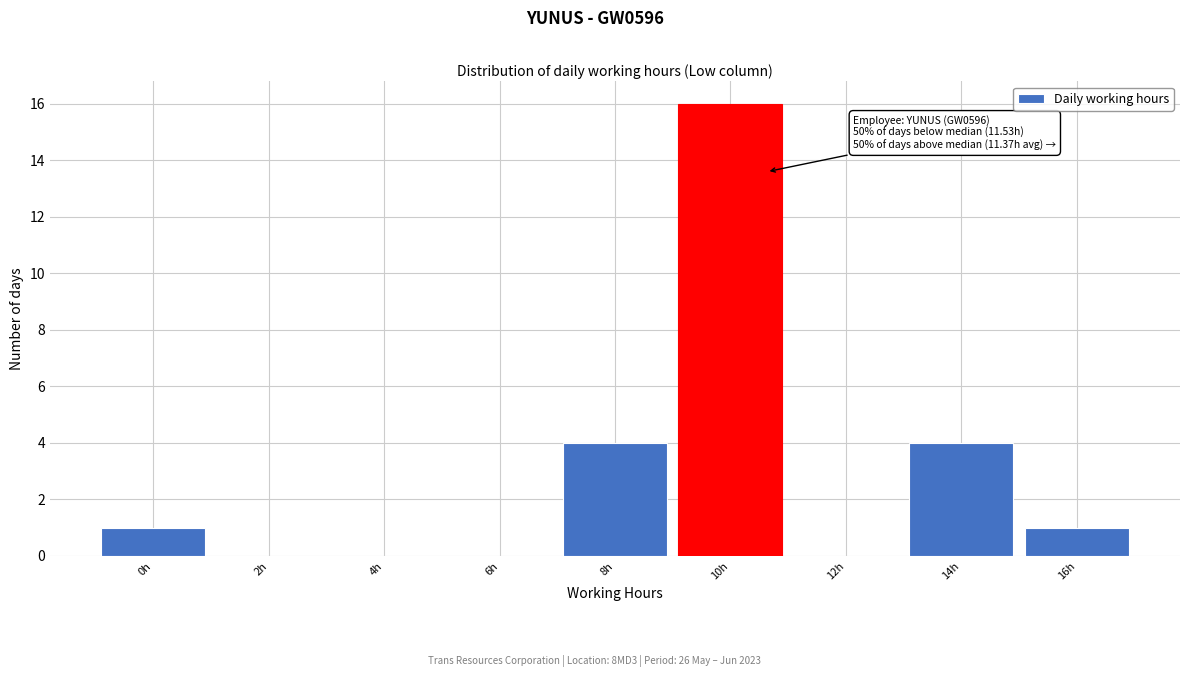

Reading left to right, extract all data points from this chart.

0h=1	2h=0	4h=0	6h=0	8h=4	10h=16	12h=0	14h=4	16h=1